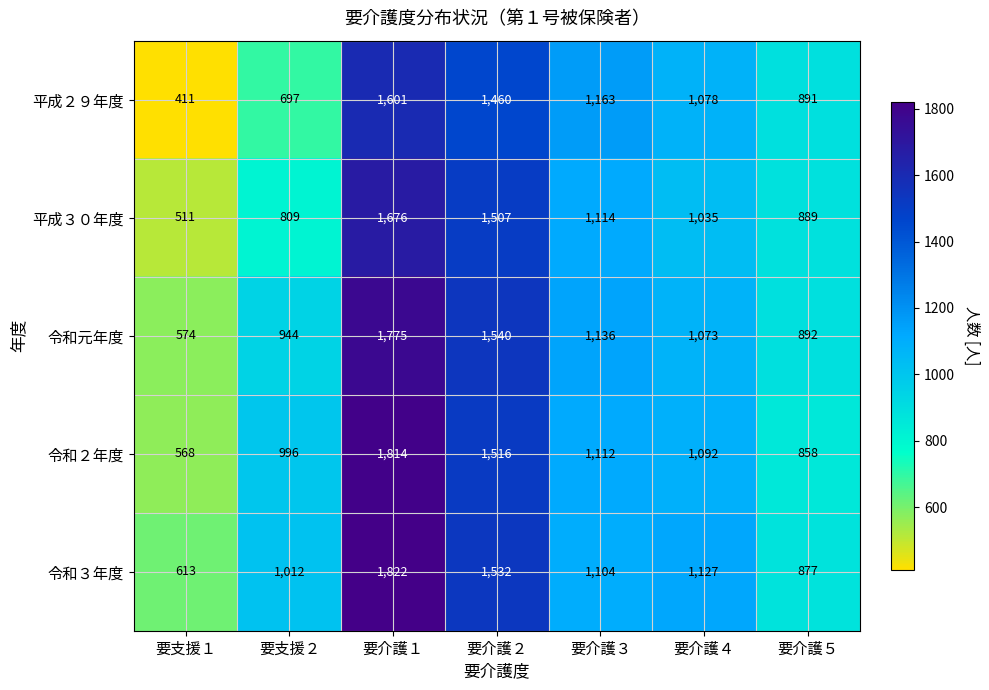

Which series has the largest range (max minus min)?

令和２年度